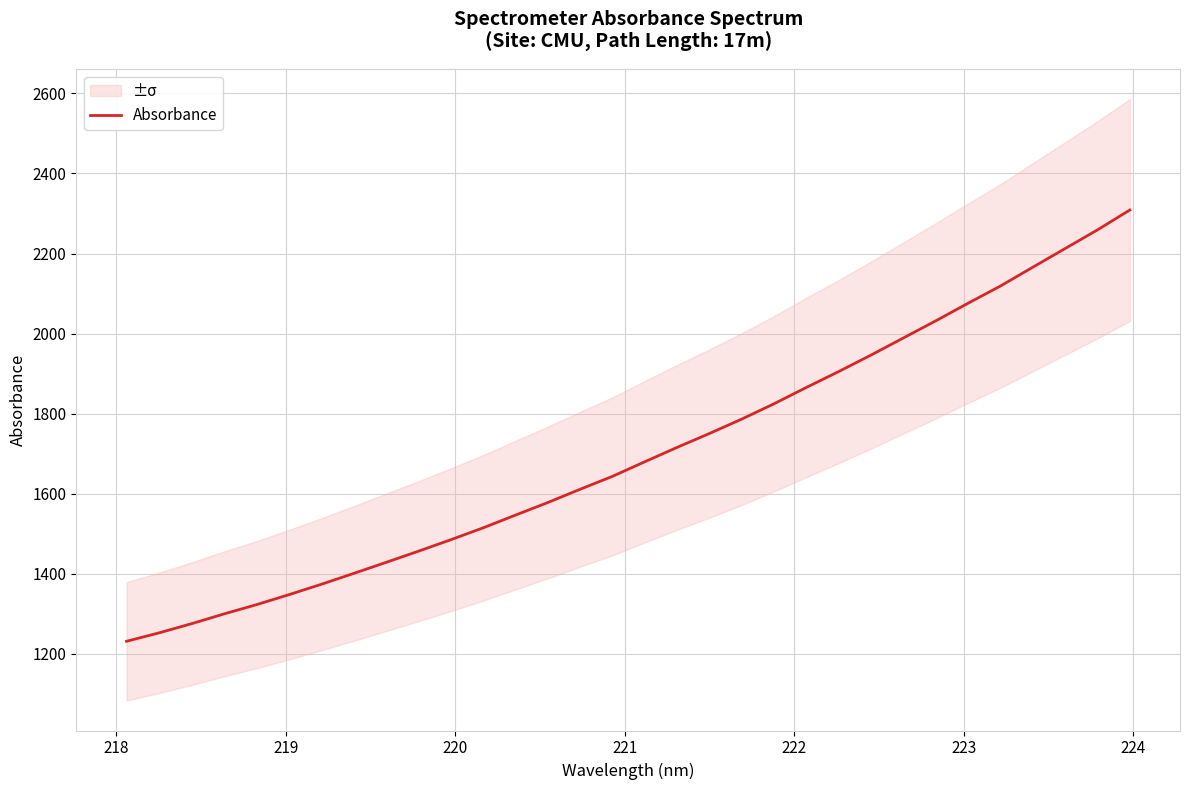

What is the sum of all values?

54403.1